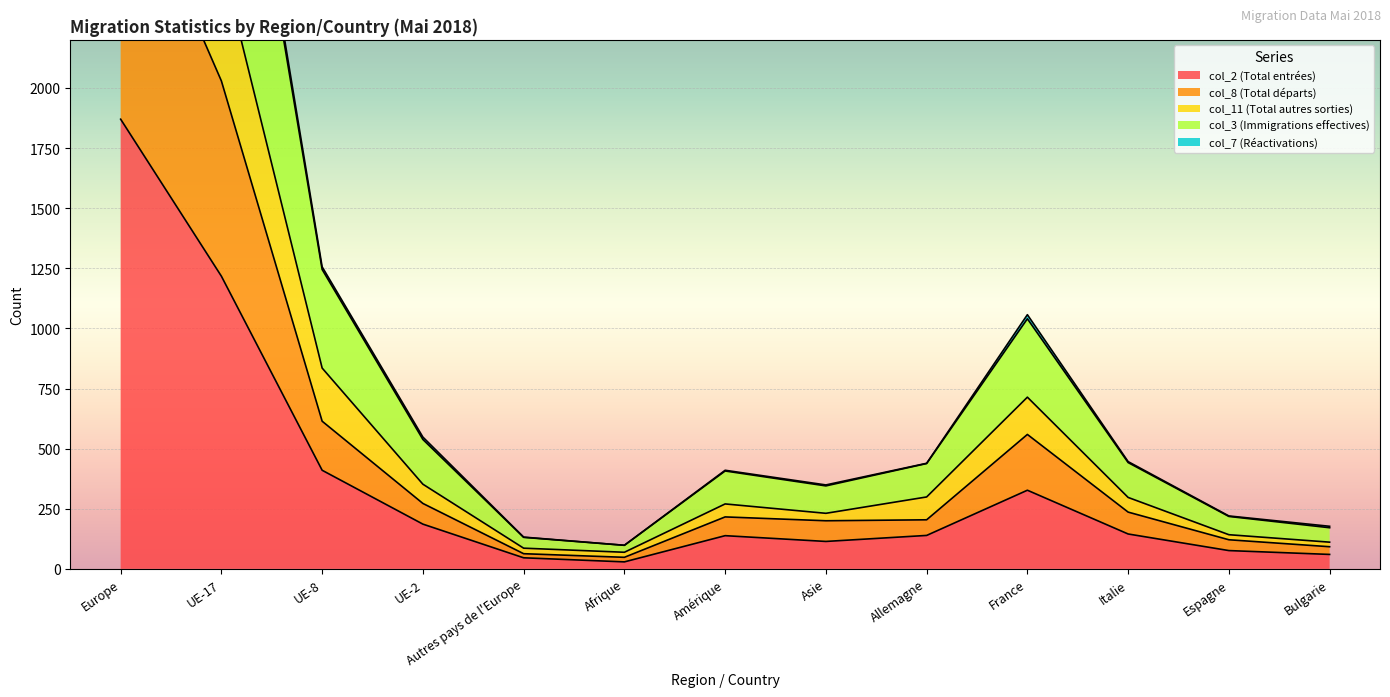

The value of col_2 (Total entrées) at Bulgarie is 60. True or false?

True